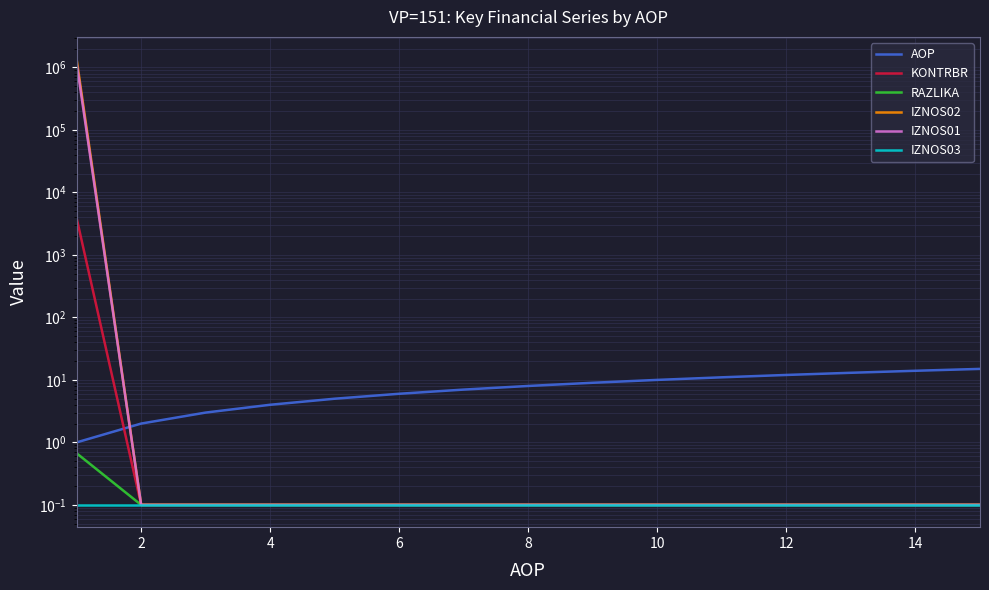

True or false: KONTRBR and AOP intersect in this chart.

True